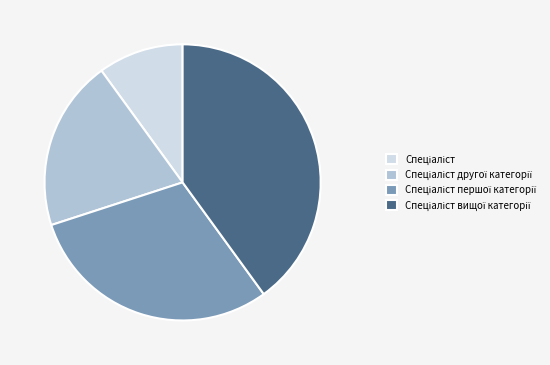

Is there a majority slice in this chart?

No